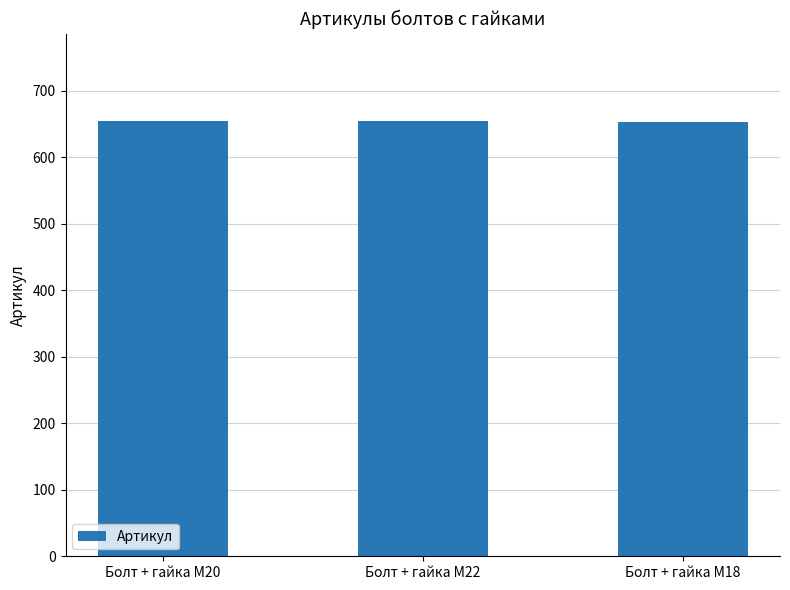

The value at Болт + гайка M20 is 654. True or false?

True